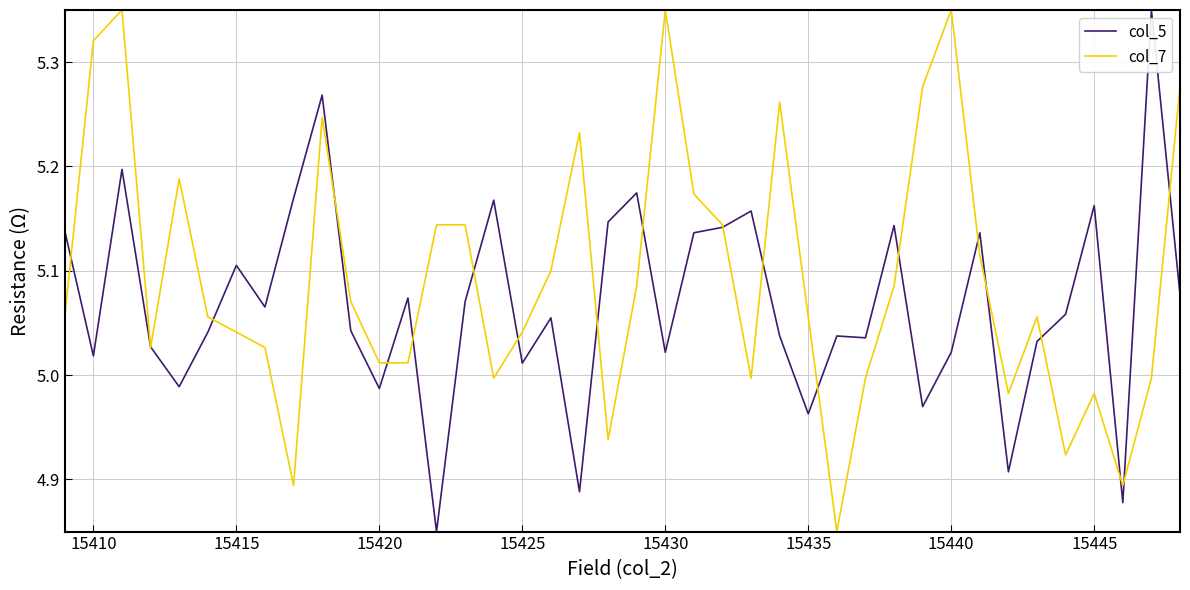

Rank the series by their average value, from highest to lowest.

col_7, col_5